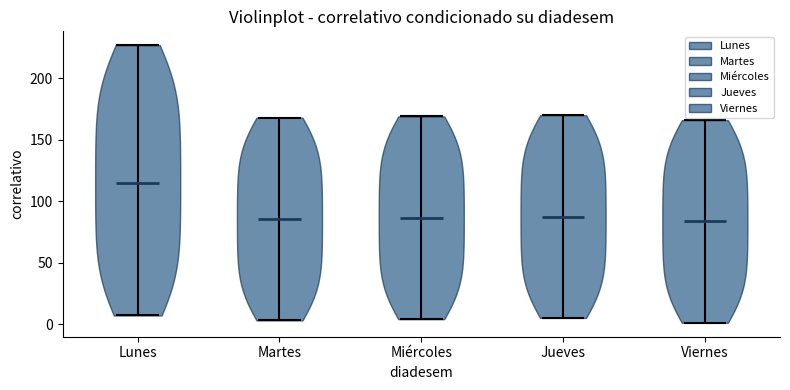

Reading left to right, read every violin against the y-axis: where its median line is, and the lowest and highest points it reaches. The values are not printed on the chart, so give them approximately, as read against the axis.

Lunes: median line 115, lowest point 5, highest point 225
Martes: median line 85, lowest point 5, highest point 170
Miércoles: median line 85, lowest point 5, highest point 170
Jueves: median line 90, lowest point 5, highest point 170
Viernes: median line 85, lowest point 0, highest point 165